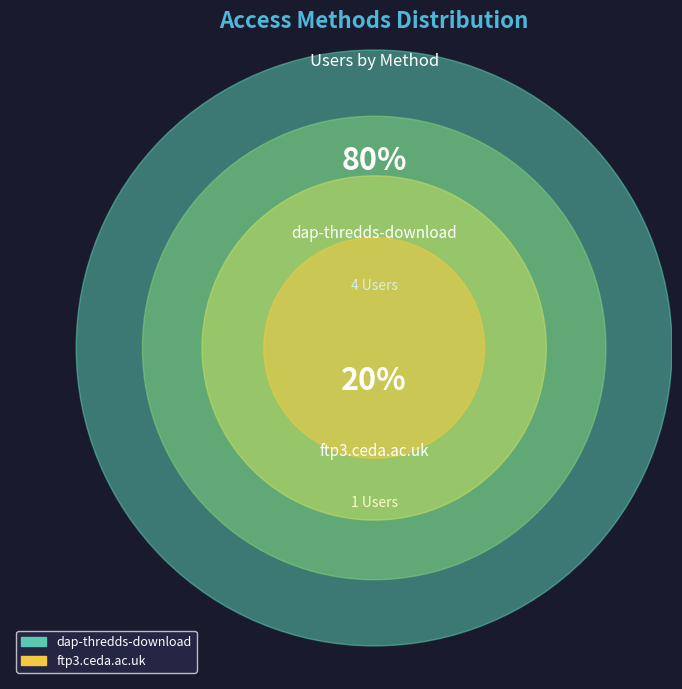

What portion of the pie excludes dap-thredds-download?

20.0%